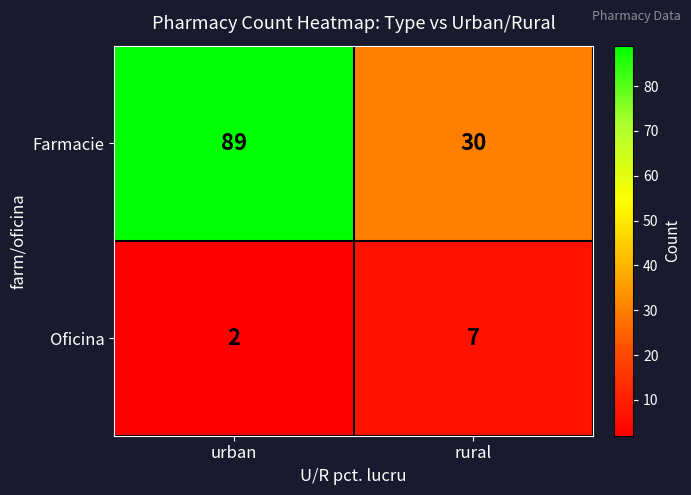

Which series has the largest total across all categories?

Farmacie